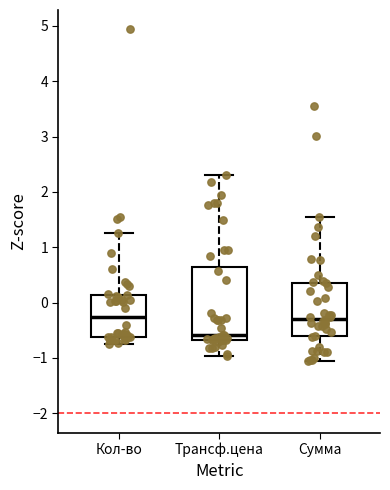

Reading left to right, read every box against the y-axis: the position of its median line, the range the box covers, and the ends of its whiskers. The values are not printed on the chart, so give them approximately, as read against the axis.

Кол-во: median -0.3, box -0.6 to 0.1, whiskers -0.8 to 1.3
Трансф.цена: median -0.6, box -0.7 to 0.6, whiskers -1.0 to 2.3
Сумма: median -0.3, box -0.6 to 0.4, whiskers -1.1 to 1.6